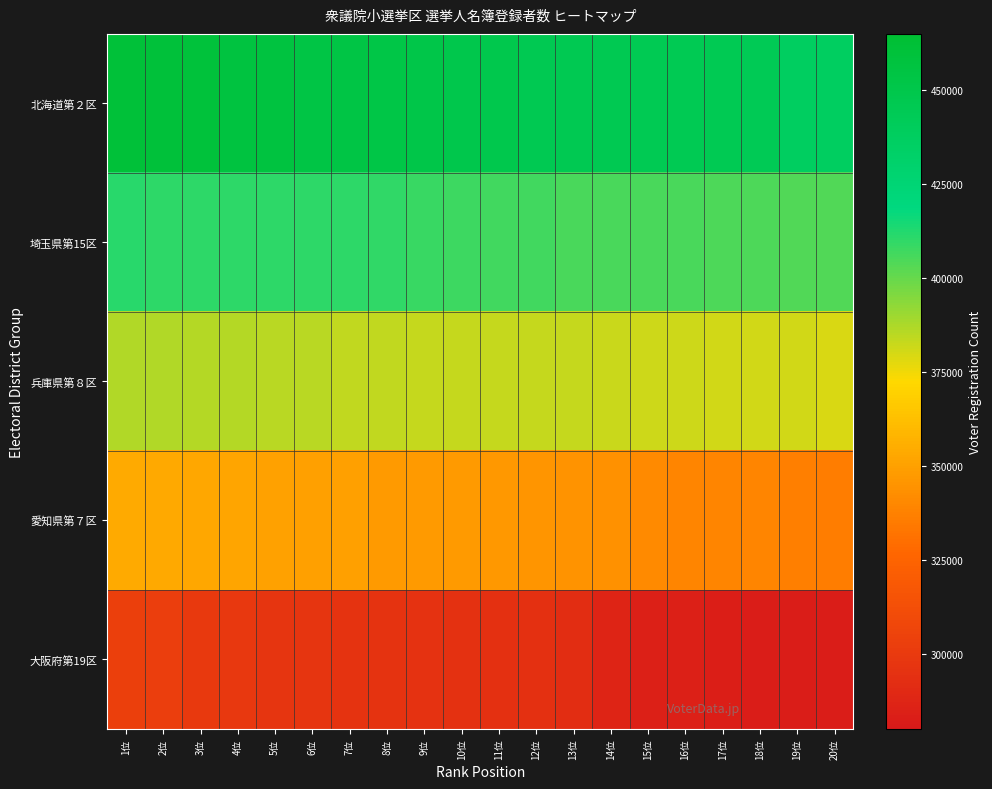

How many distinct data groups are displayed?

5